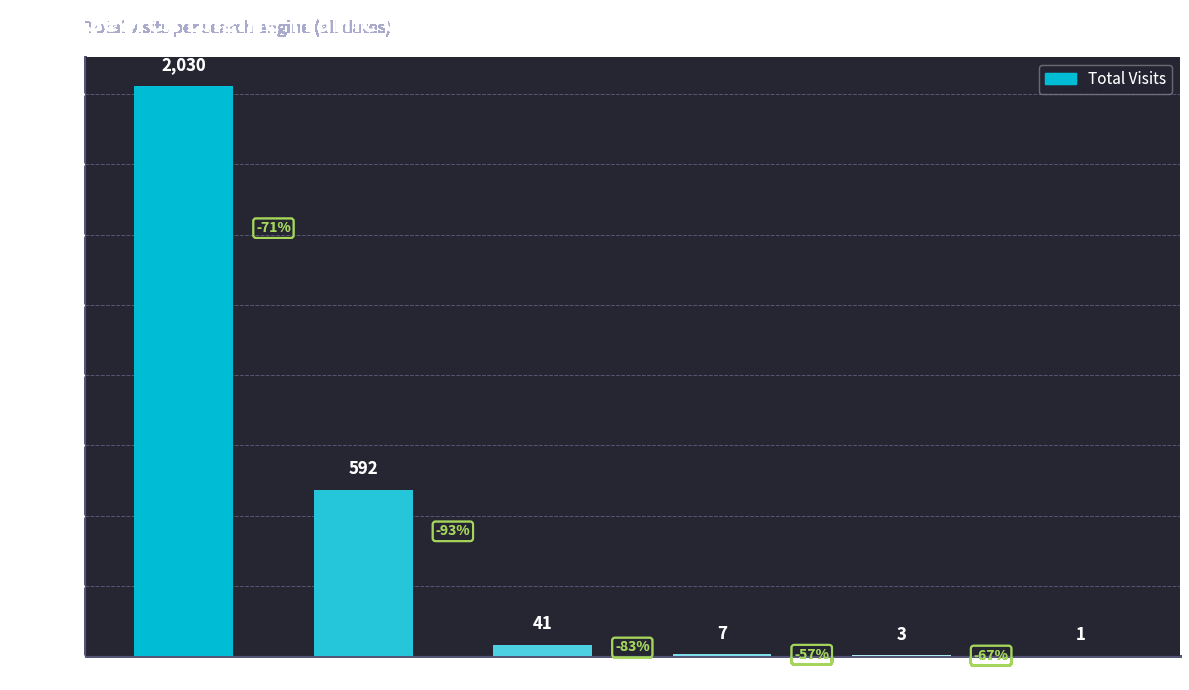

Which has a higher value, Ukr.net or Google?

Google